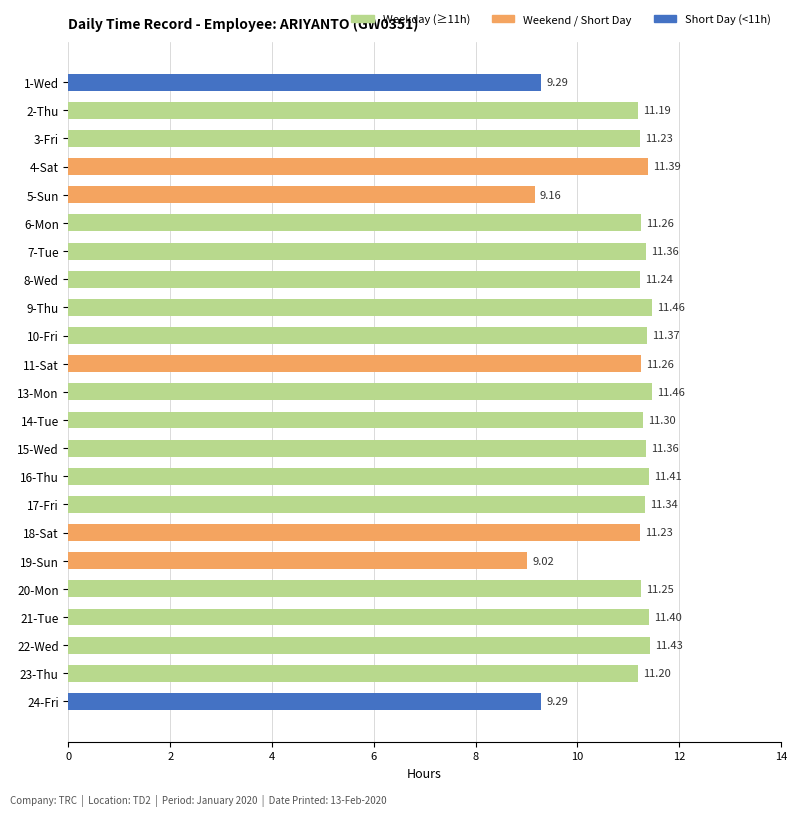

Count the number of categories in the chart.

23